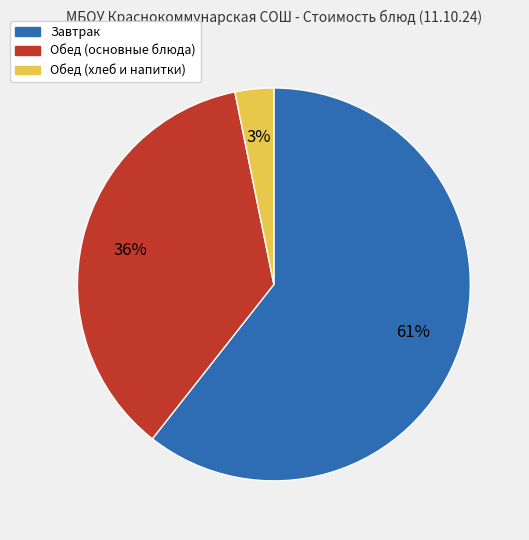

Count the number of slices in the pie.

3